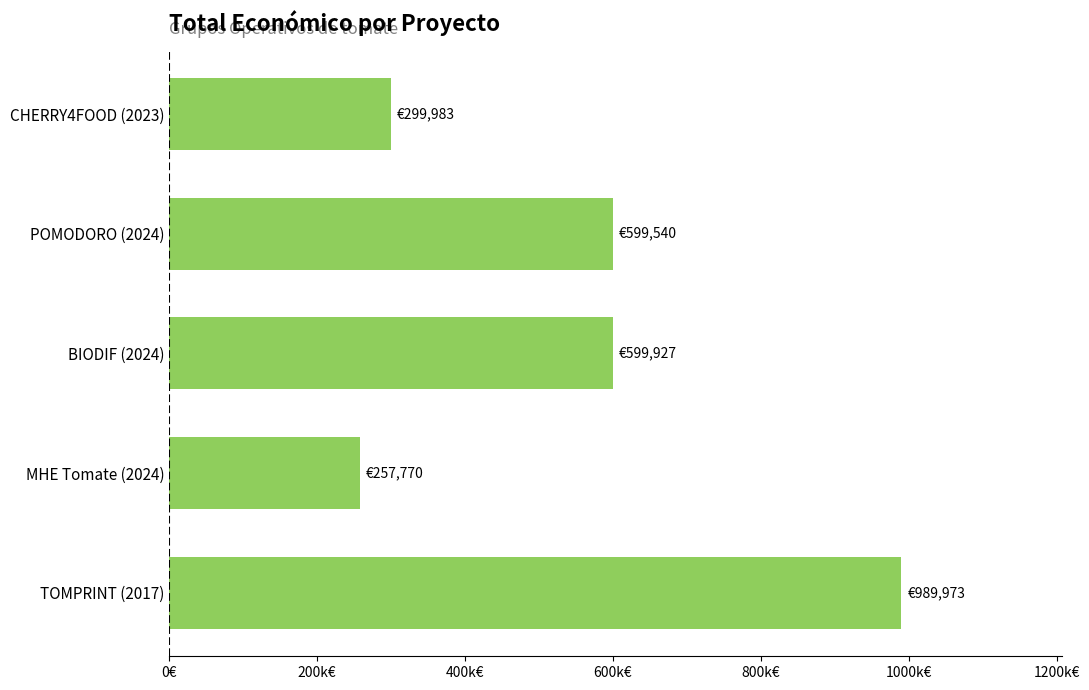

What is the average value?

549439